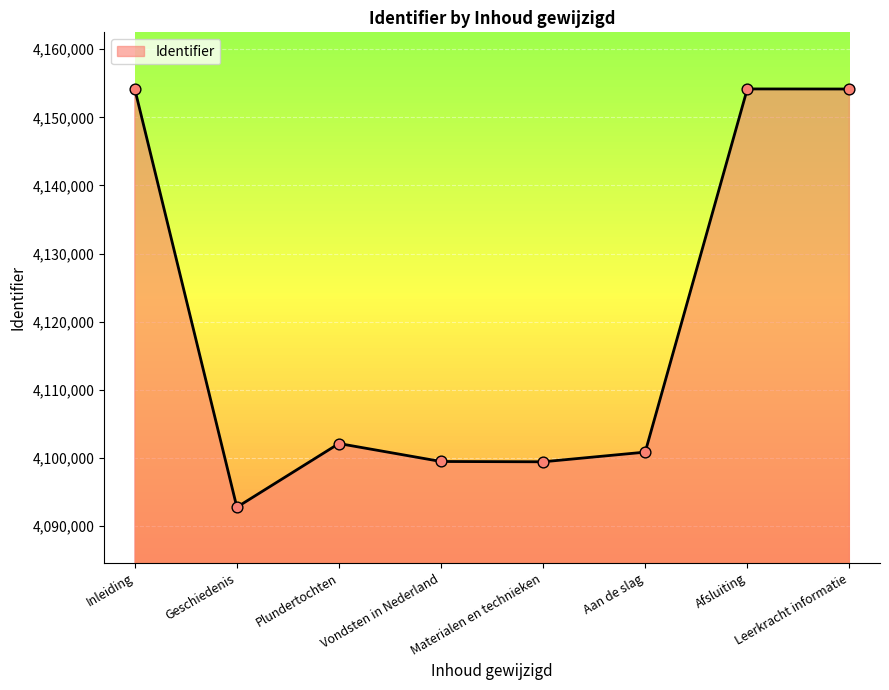

Between Afsluiting and Plundertochten, which is larger?

Afsluiting